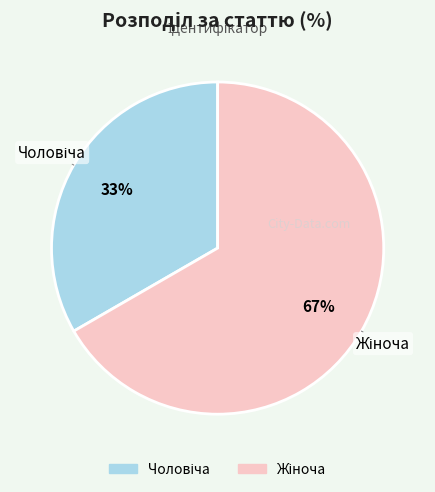

To the nearest percent, what is the average slice percentage?

50%